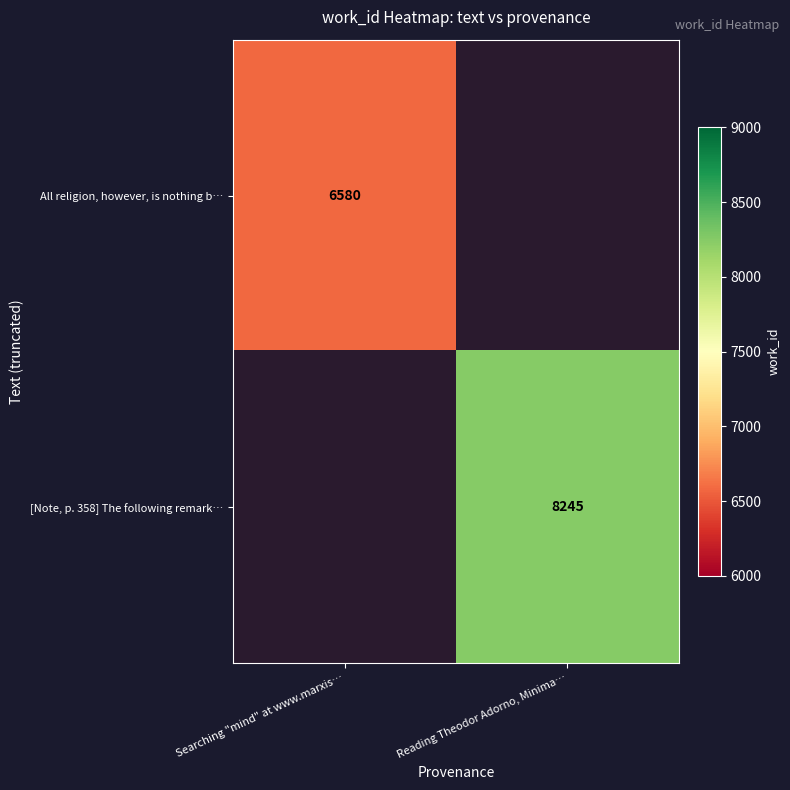

What is the maximum value shown in the chart?

8245.0